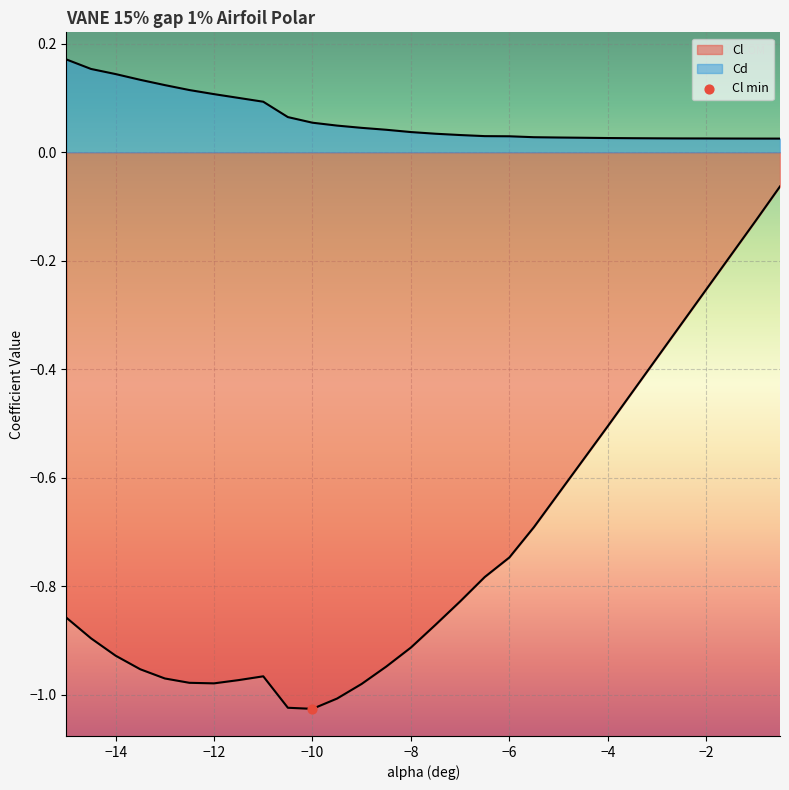

Which series reaches the minimum Y coordinate?

Cl